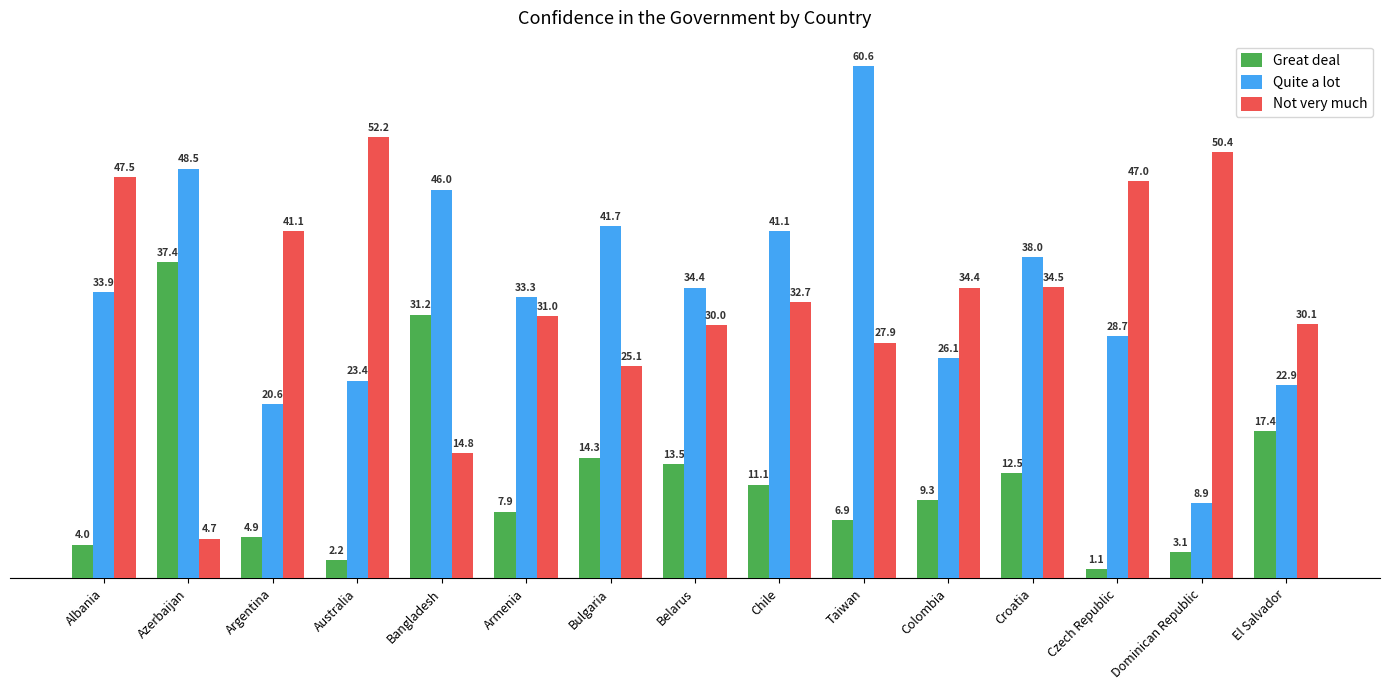

What is the average value of the Quite a lot series?

33.9